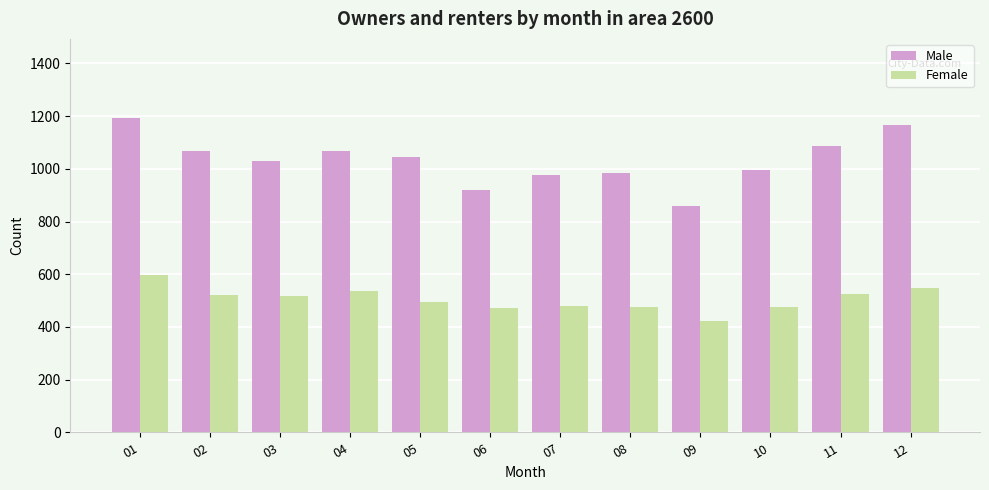

What is the value of the Male bar at the 6th from the left?

918